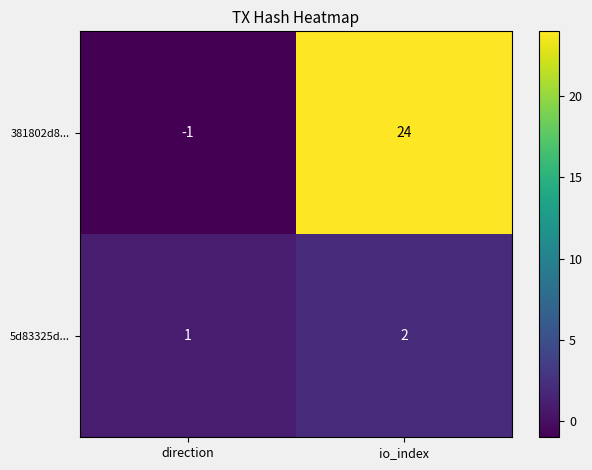

What is the average value of the 381802d8... series?

12